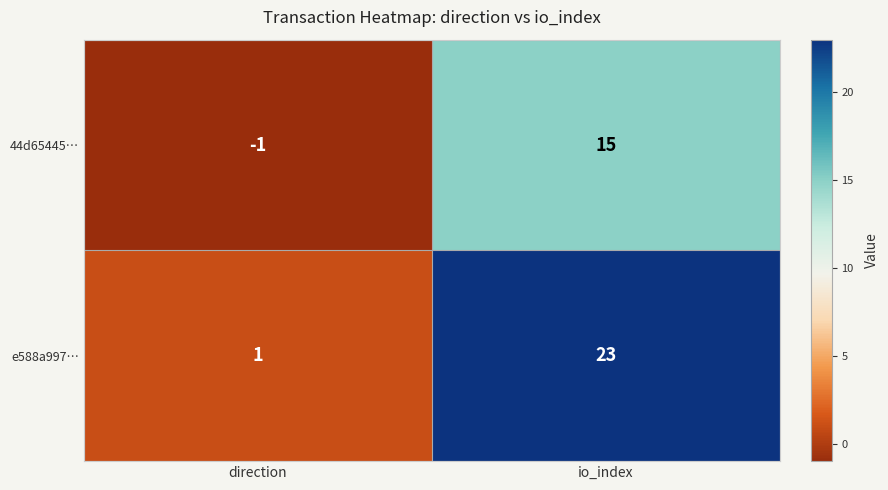

Rank the series by their maximum value, from highest to lowest.

e588a997…, 44d65445…